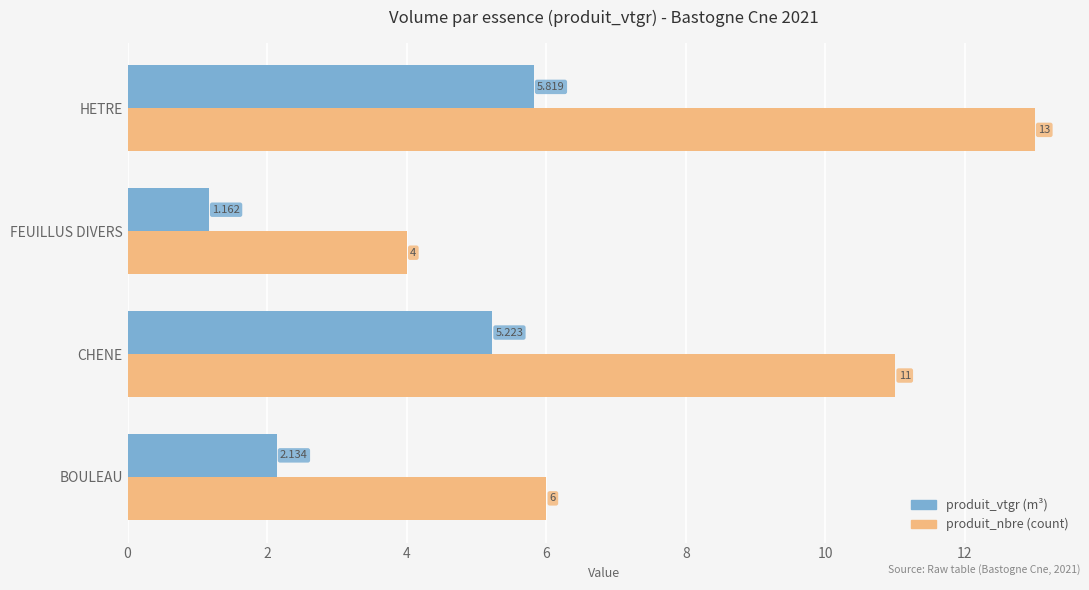

At which category does the chart reach its minimum across all series?

FEUILLUS DIVERS